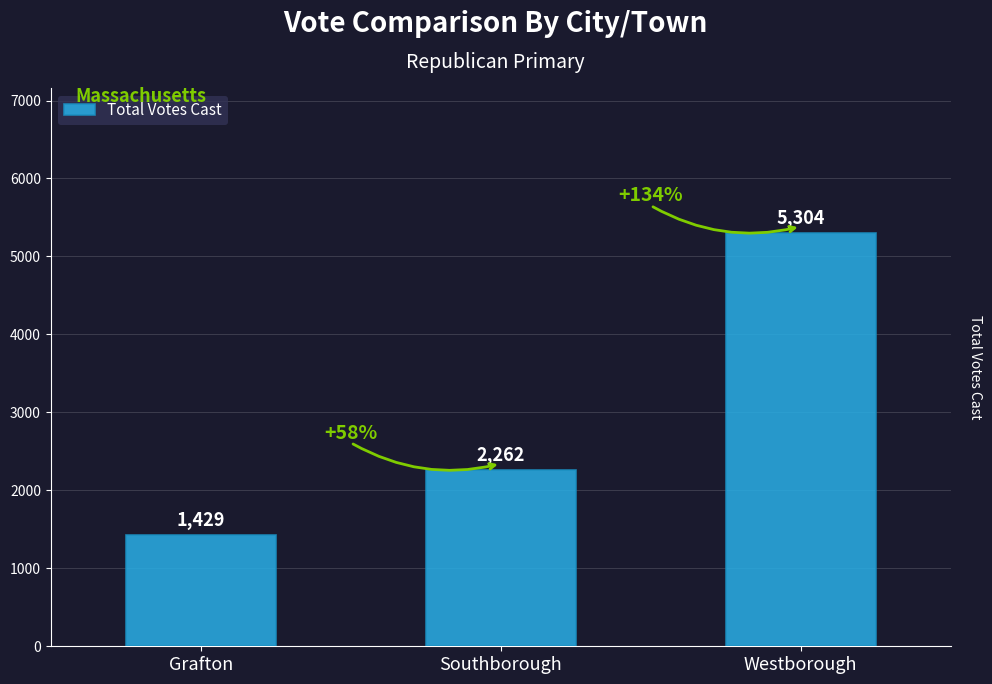

At which label is the value closest to 3366?

Southborough